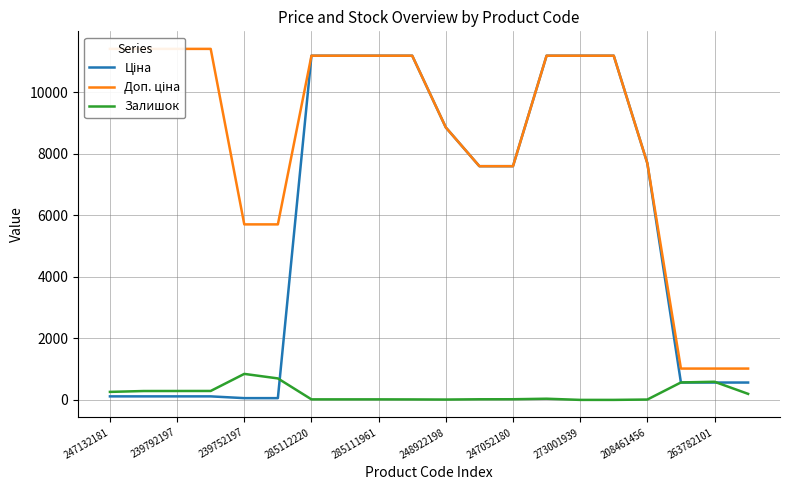

What is the label of the 14th point from the left?

13